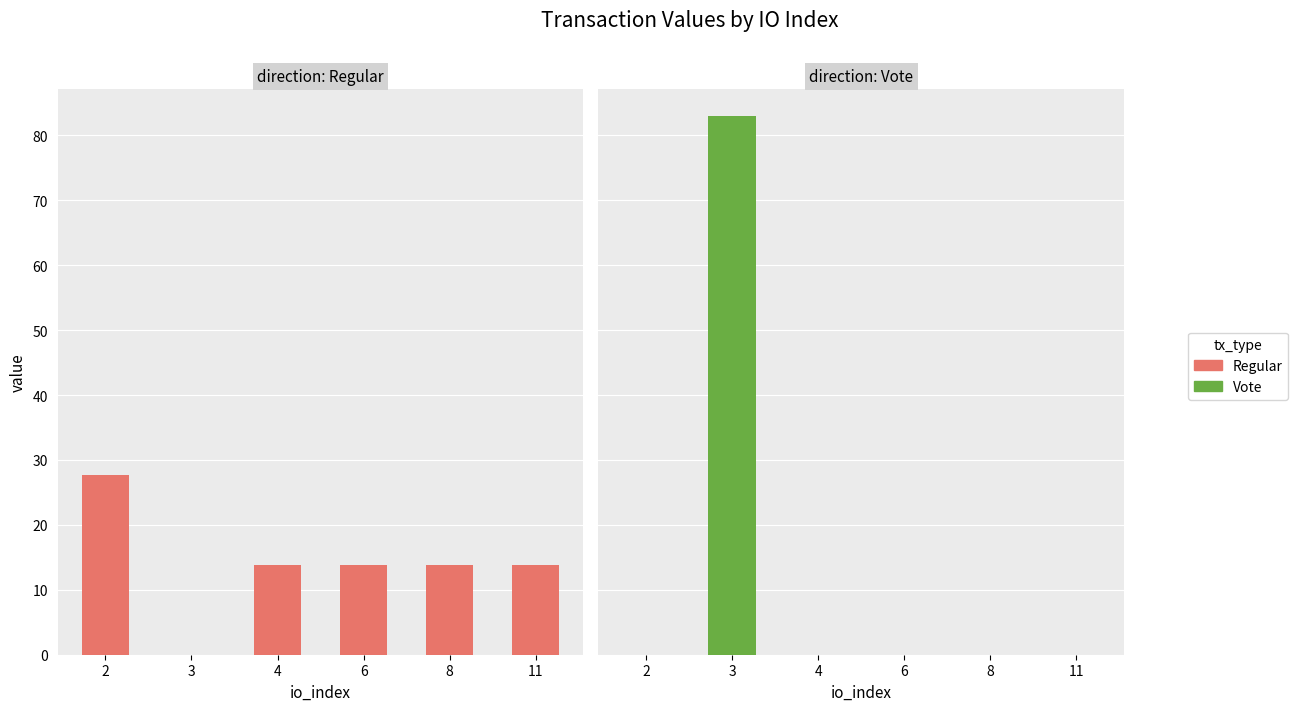

How many groups of bars are there?

6